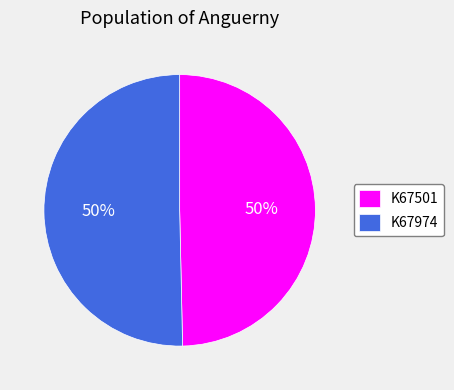

What percentage is the K67501 slice, to the nearest percent?

50%